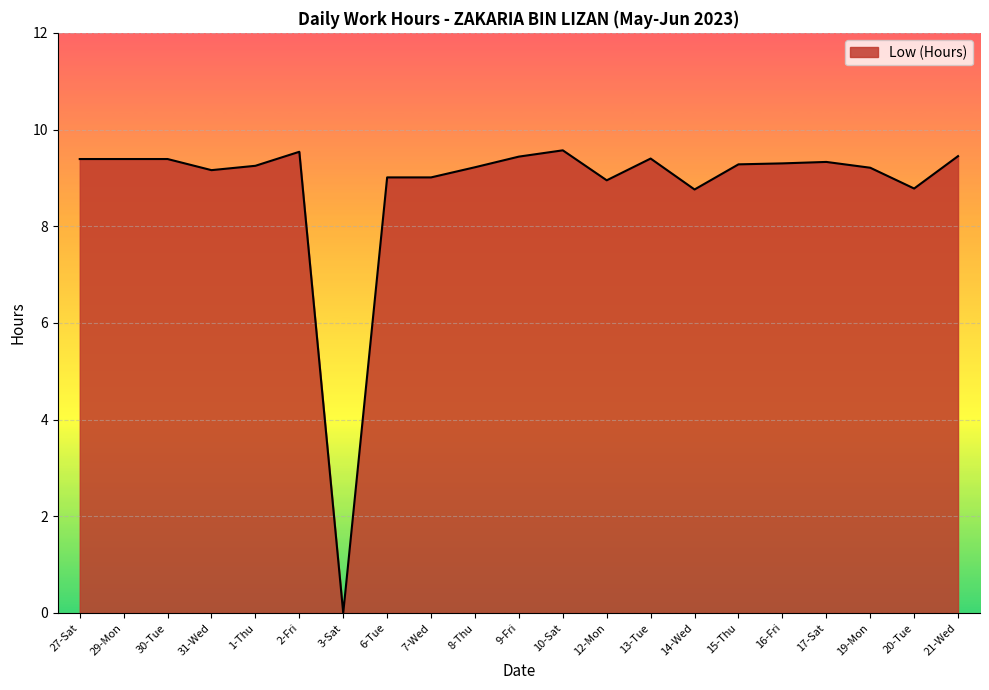

What position from the right is 29-Mon?

20